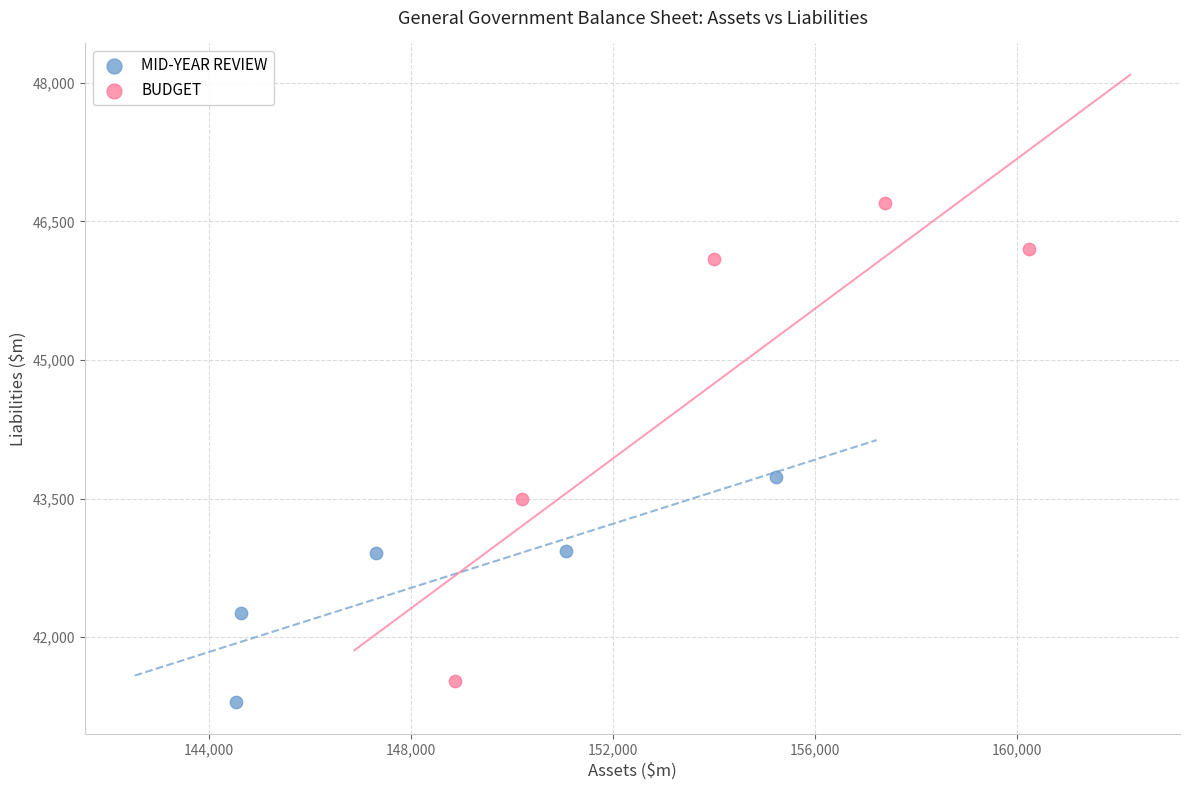

Which series has the widest spread of Y values?

BUDGET